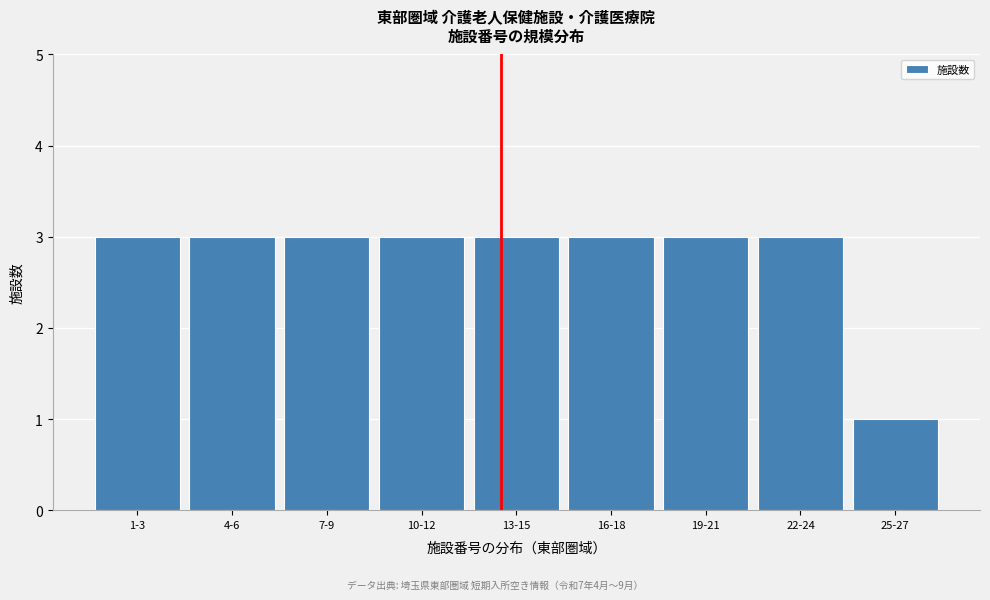

Reading left to right, list all the values displayed in this chart.

3	3	3	3	3	3	3	3	1